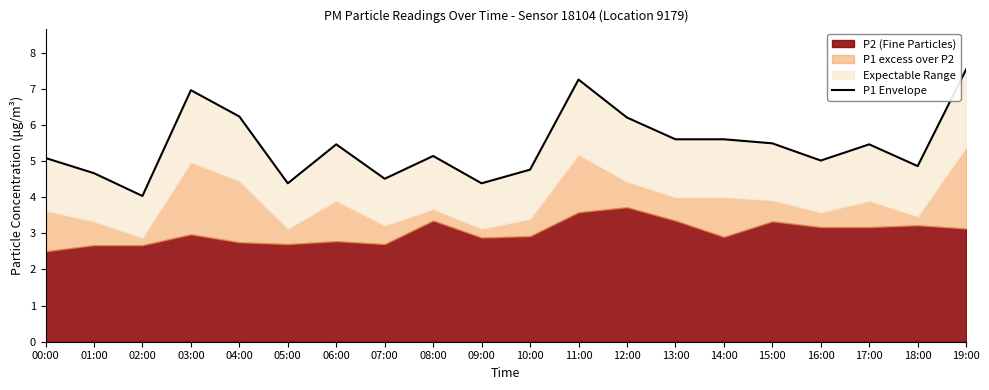

What is the difference between the maximum and second lowest values?

3.1